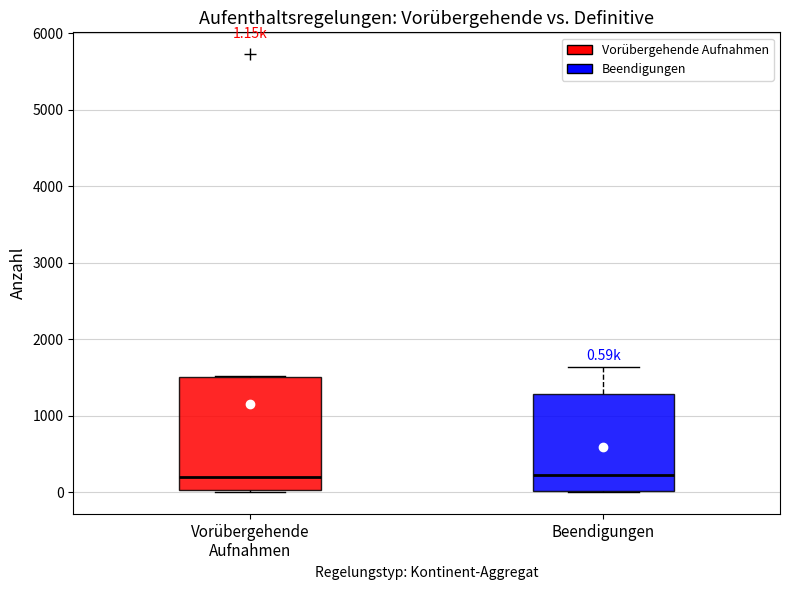

Which box is the tallest, from its lower edge to its upper edge?

Vorübergehende Aufnahmen